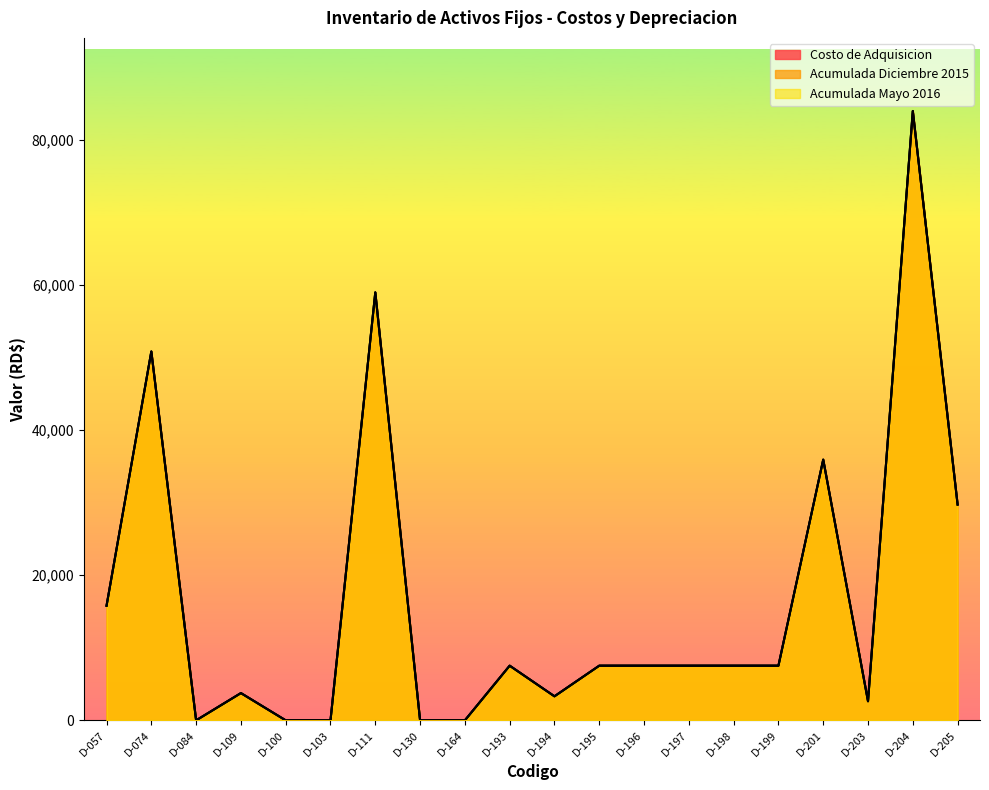

True or false: Acumulada Mayo 2016 and Acumulada Diciembre 2015 intersect in this chart.

False